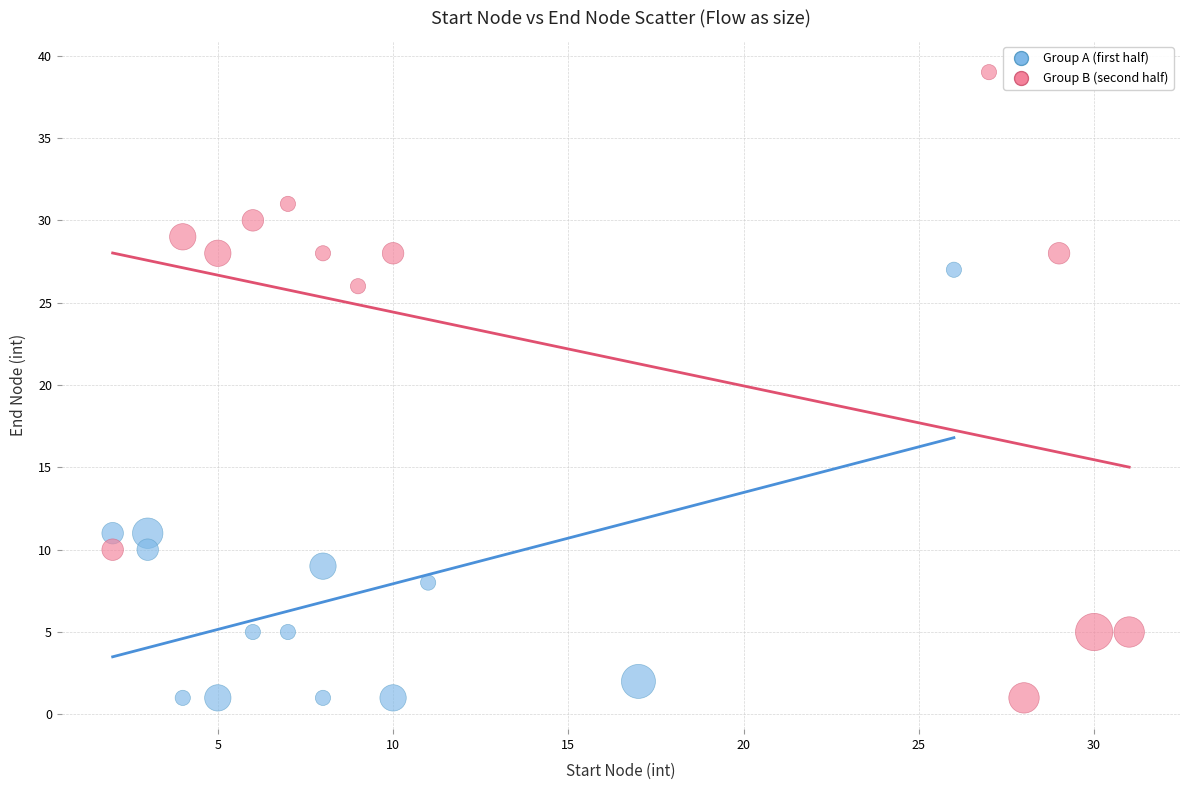

Which series reaches the maximum Y coordinate?

Group B (second half)